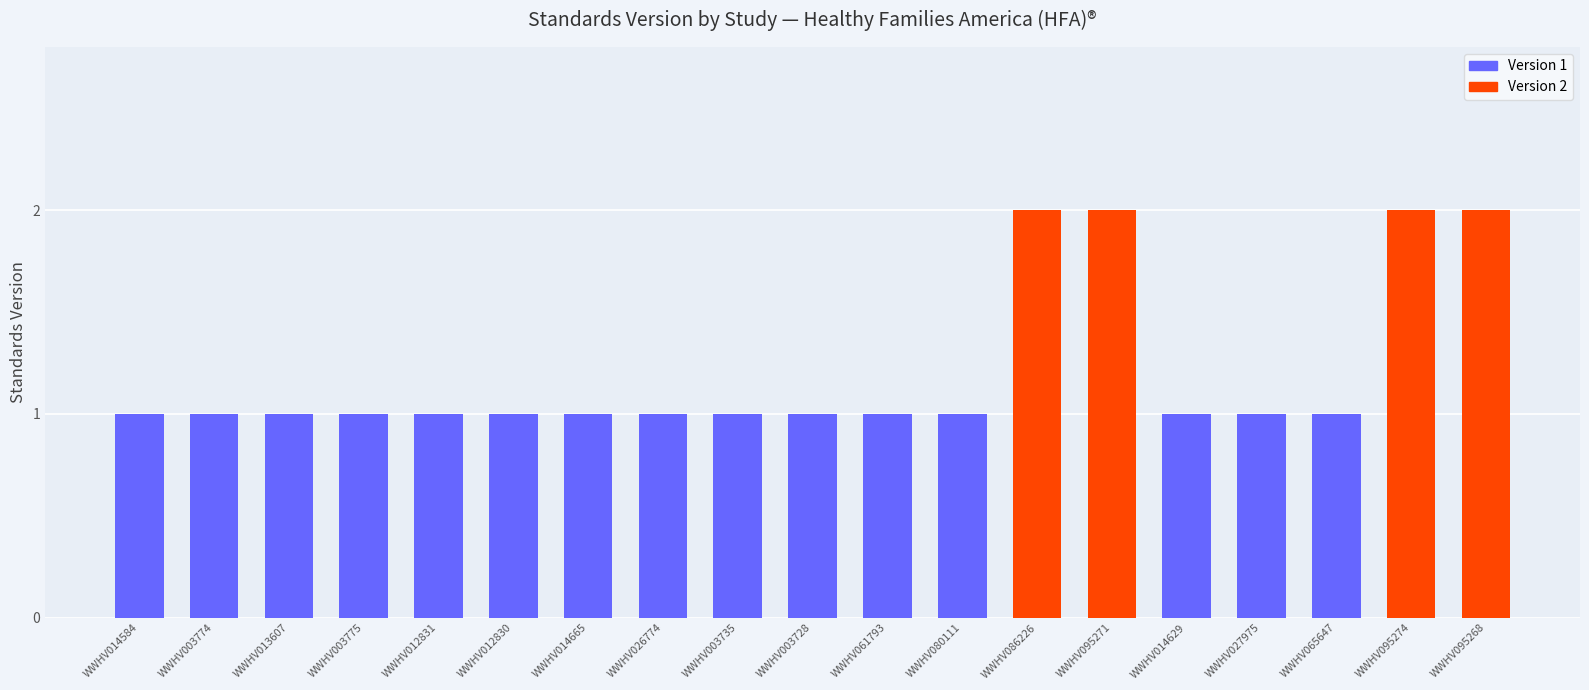

What position from the left is WWHV014584?

1